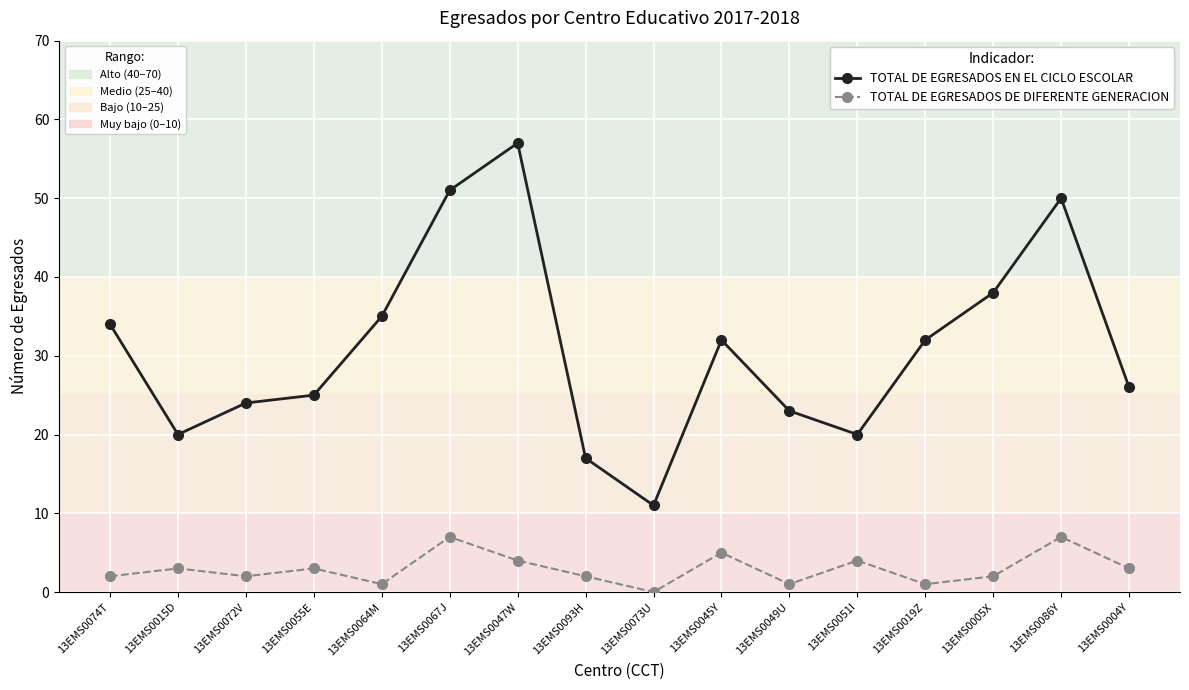

What position from the left is 13EMS0086Y?

15